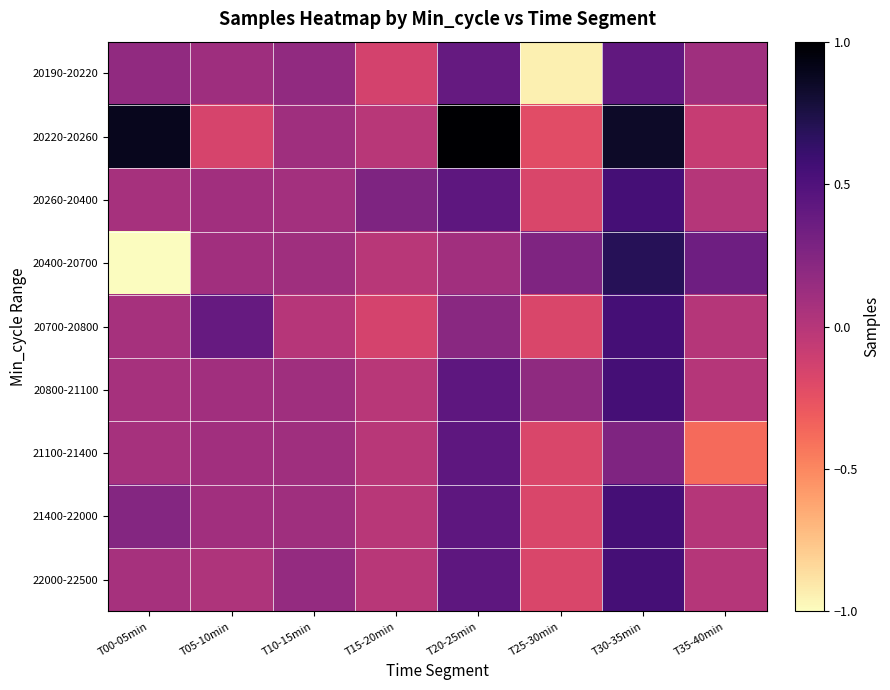

At which category is the sum across all series the highest?

T30-35min